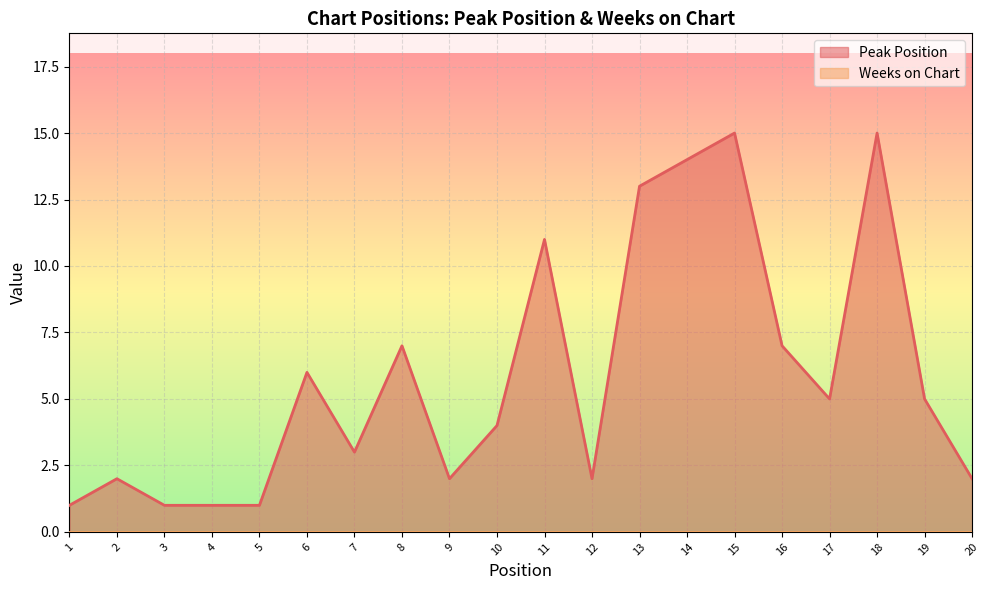

What is the difference between the second highest and second lowest values?

14